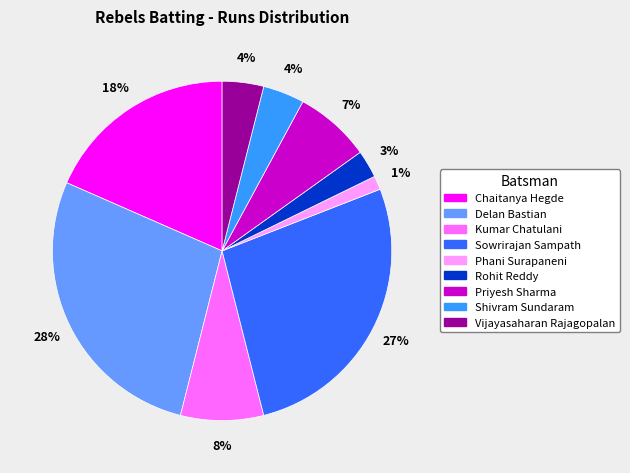

What percentage is the Priyesh Sharma slice, to the nearest percent?

7%